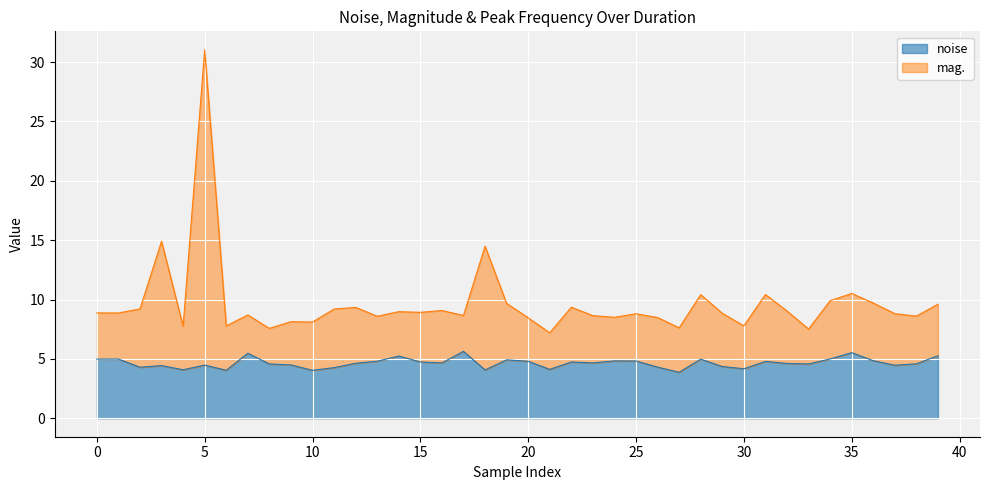

List the series in order of their peak value, lowest first.

noise, mag.